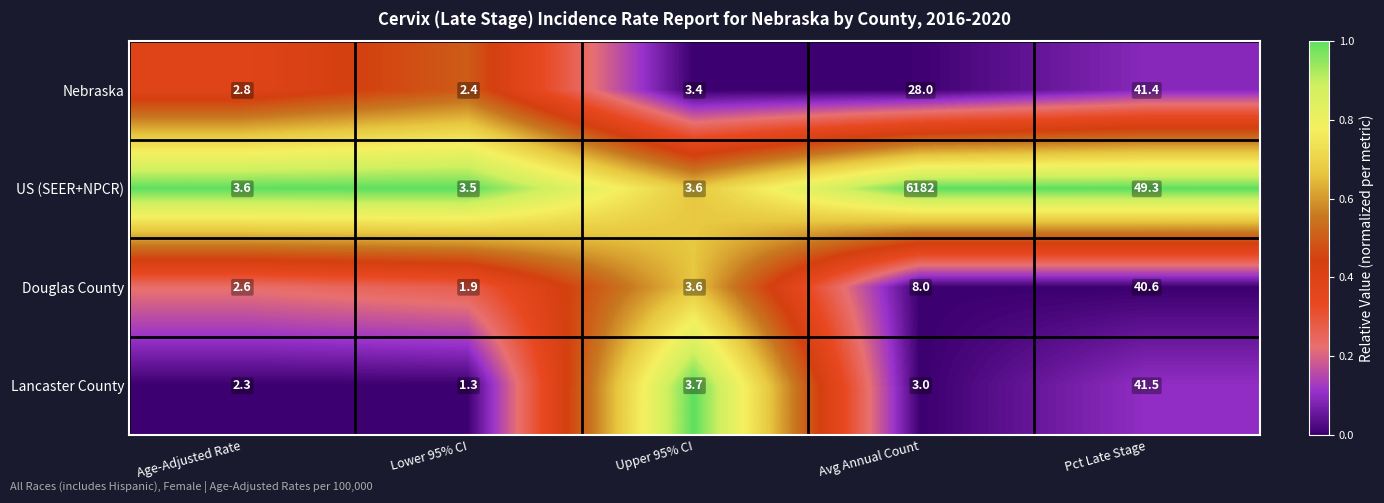

Which category has the lowest value across all series?

Lower 95% CI